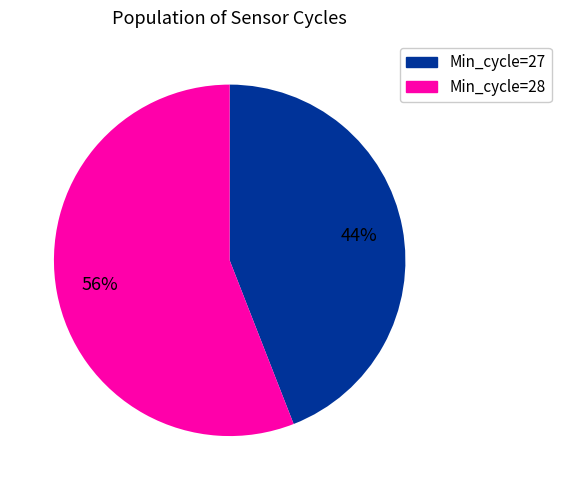

Does any single category account for the majority?

Yes